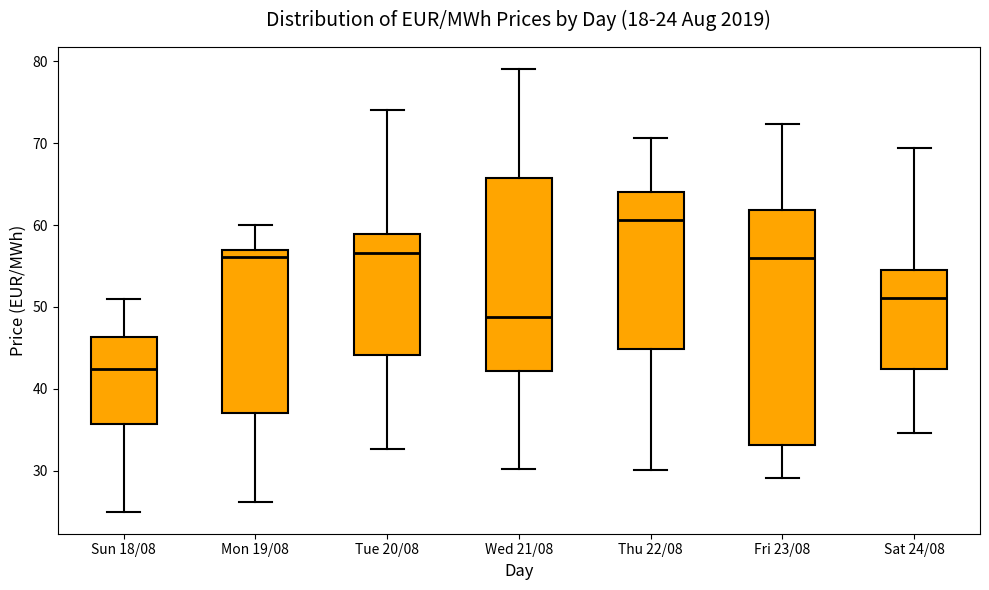

Which box's median line is the highest?

Thu 22/08